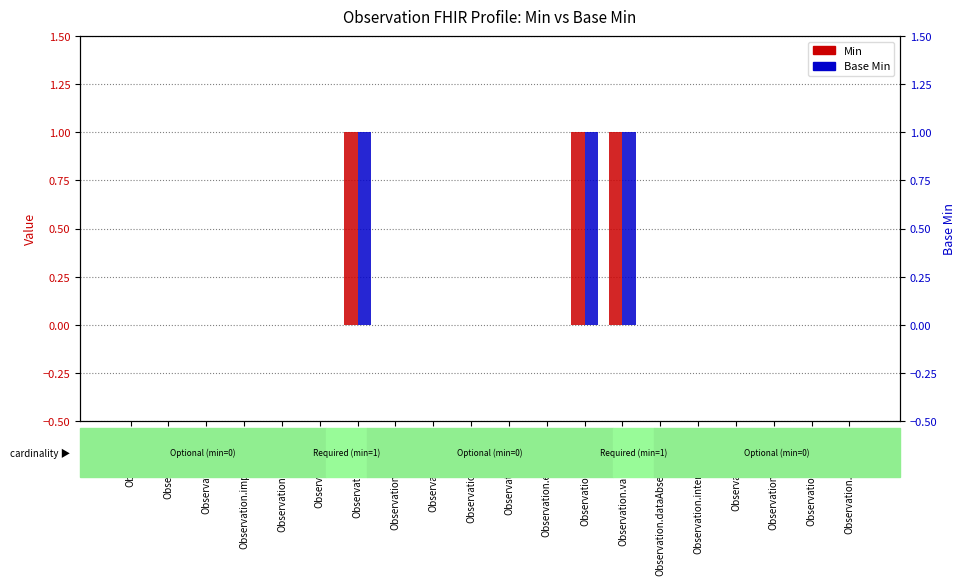

Which has a higher value, Observation.dataAbsentReason or Observation.implicitRules?

Observation.dataAbsentReason